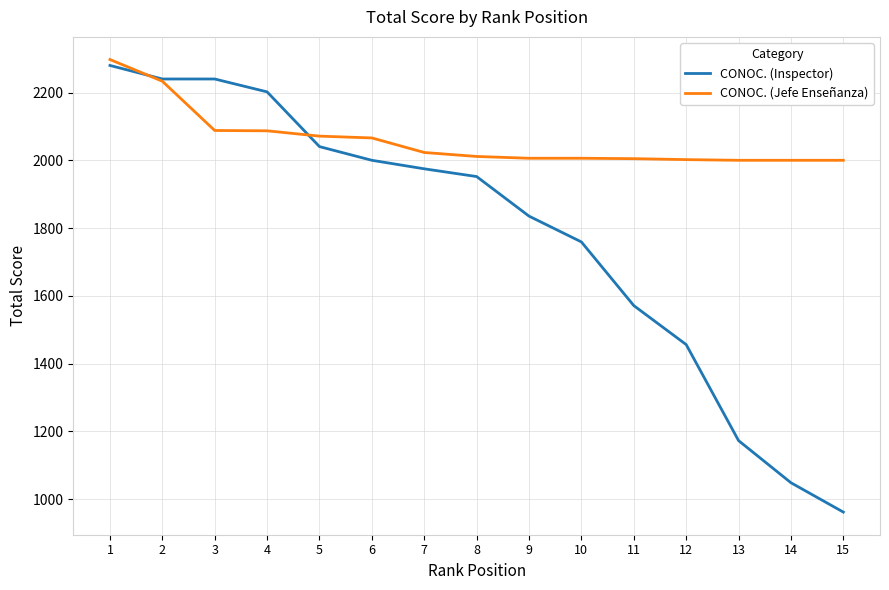

Rank the series by their average value, from lowest to highest.

CONOC. (Inspector), CONOC. (Jefe Enseñanza)